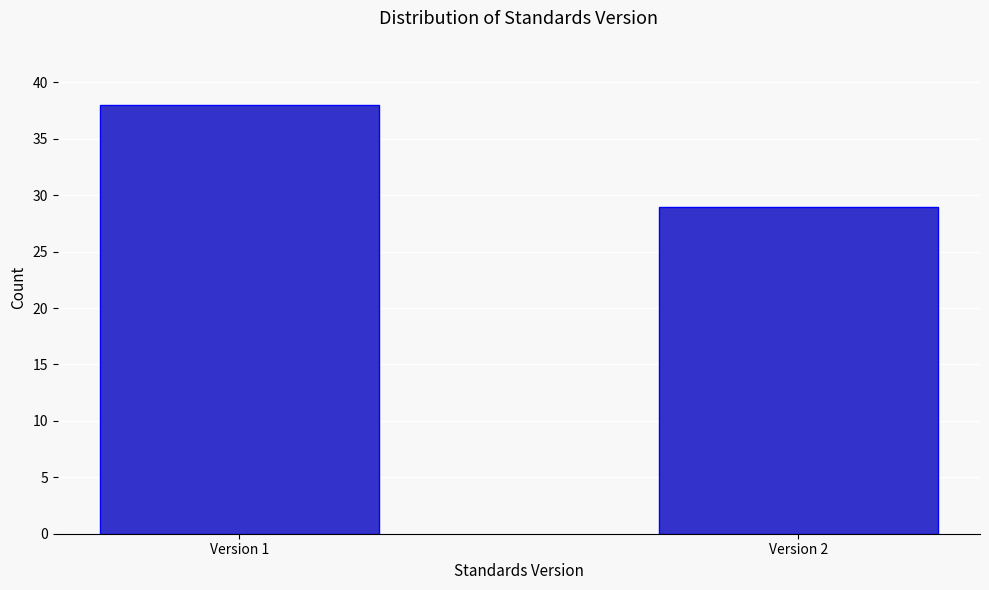

Reading left to right, what are all the values shown in this chart?

Version 1=38	Version 2=29